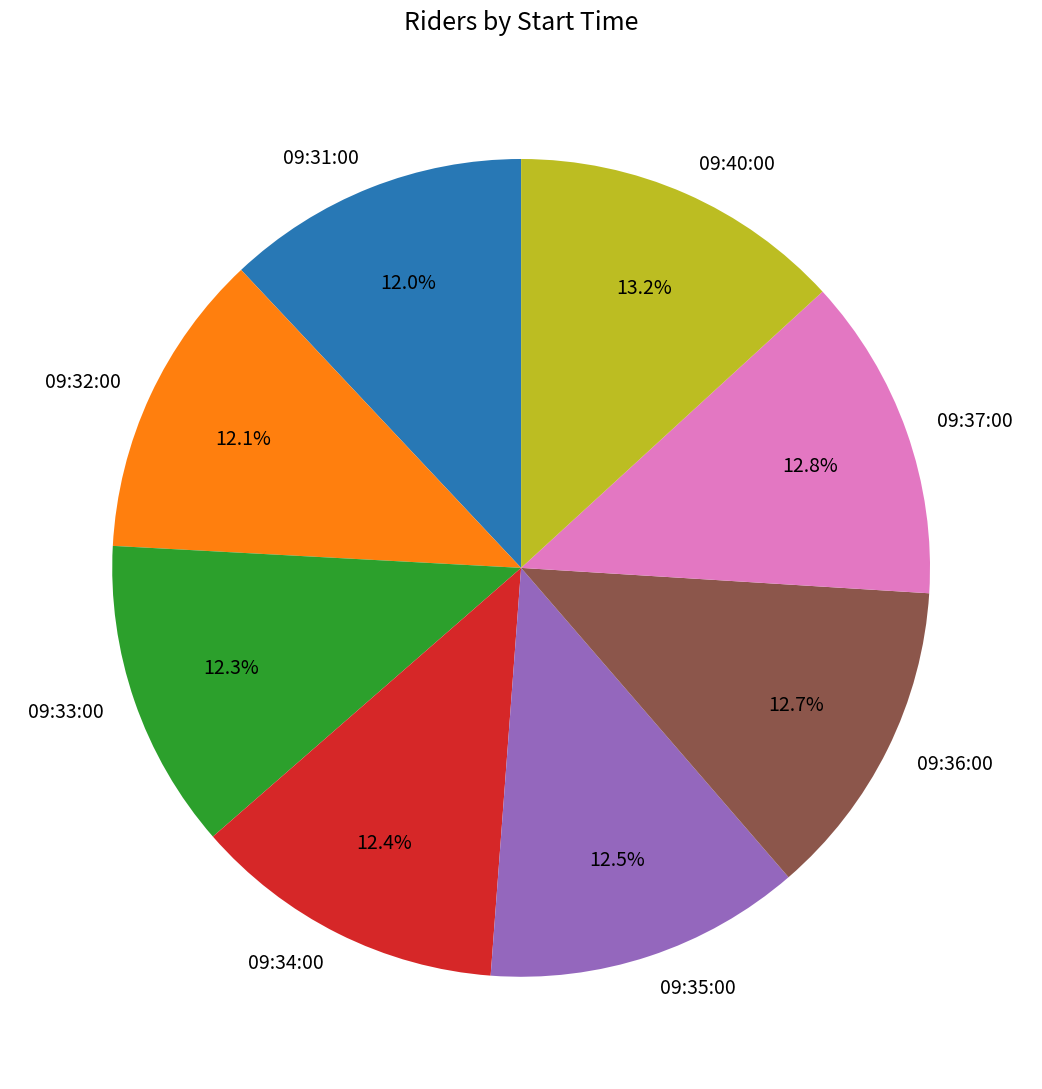

What percentage do 09:40:00 and 09:36:00 together represent?

25.9%